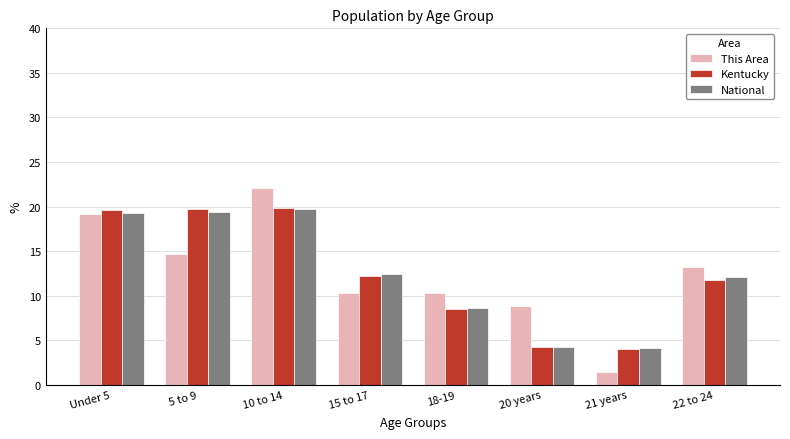

How many distinct data groups are displayed?

3